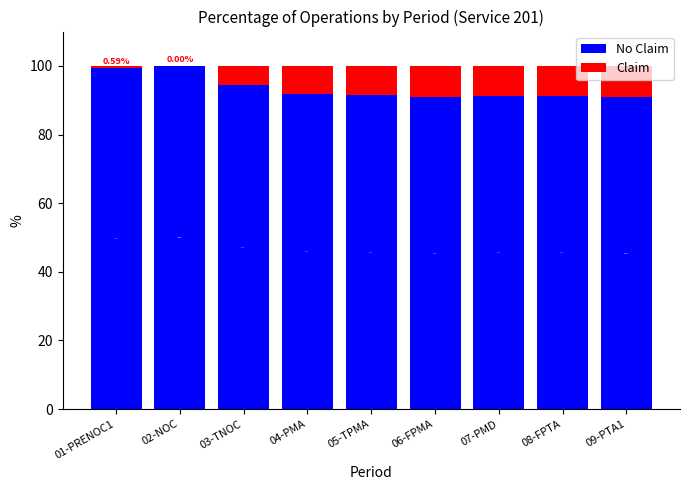

What is the difference between the second highest and minimum values in the No Claim series?

8.6